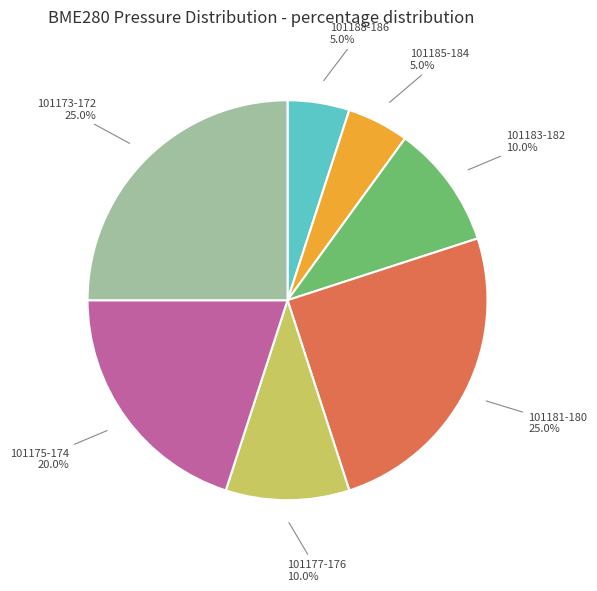

Which has a higher value, 101185-184 or 101183-182?

101183-182